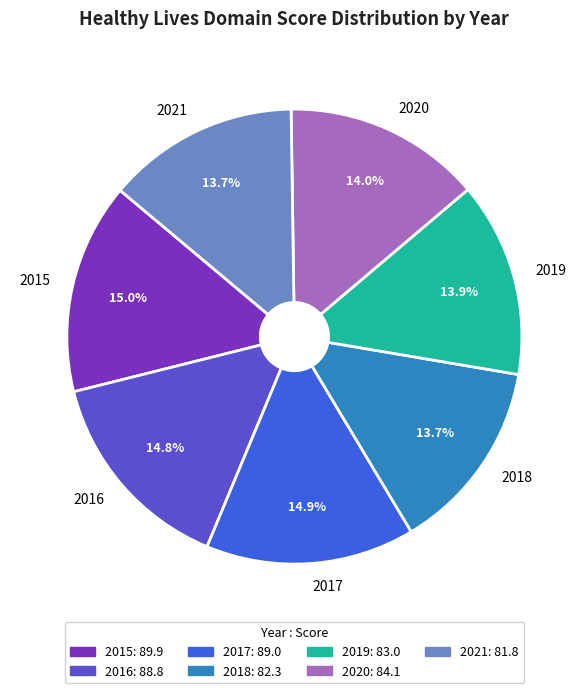

To the nearest percent, what is the combined percentage of 2015 and 2018?

29%